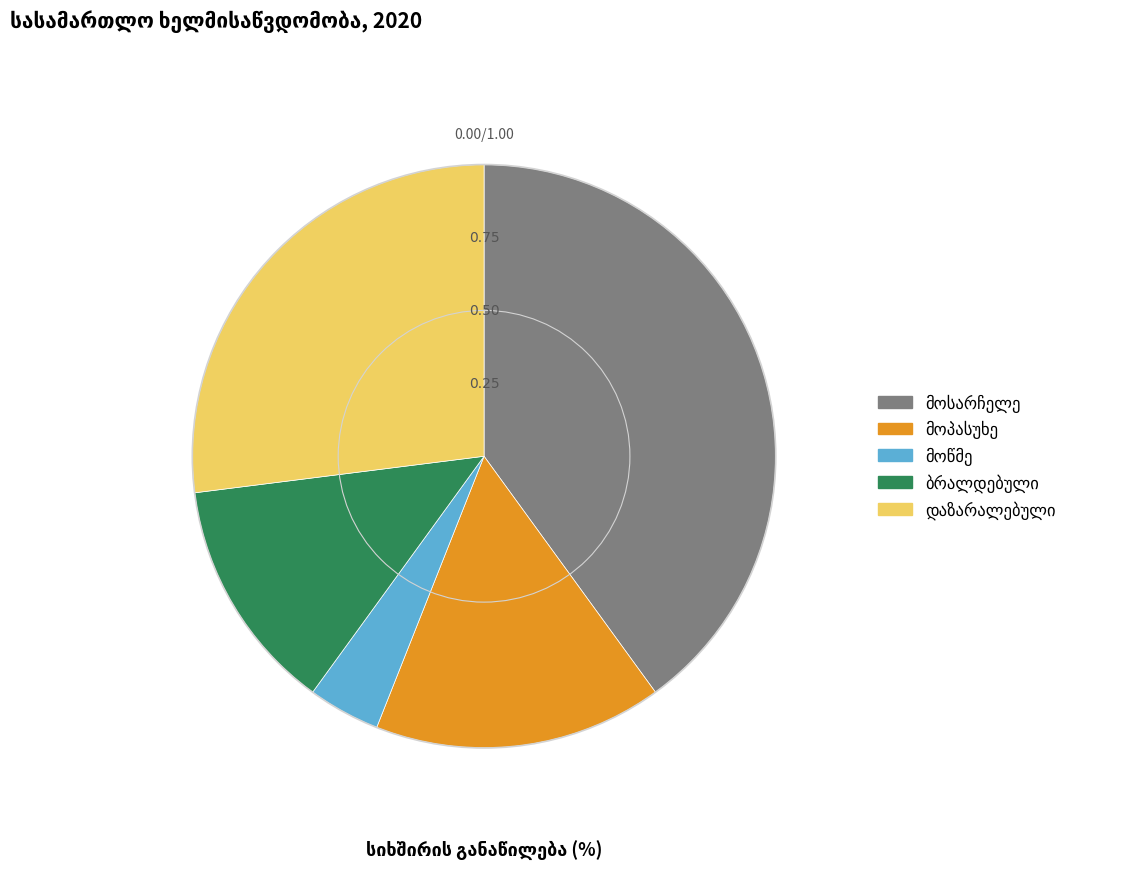

Is there any slice that represents more than half of the pie?

No